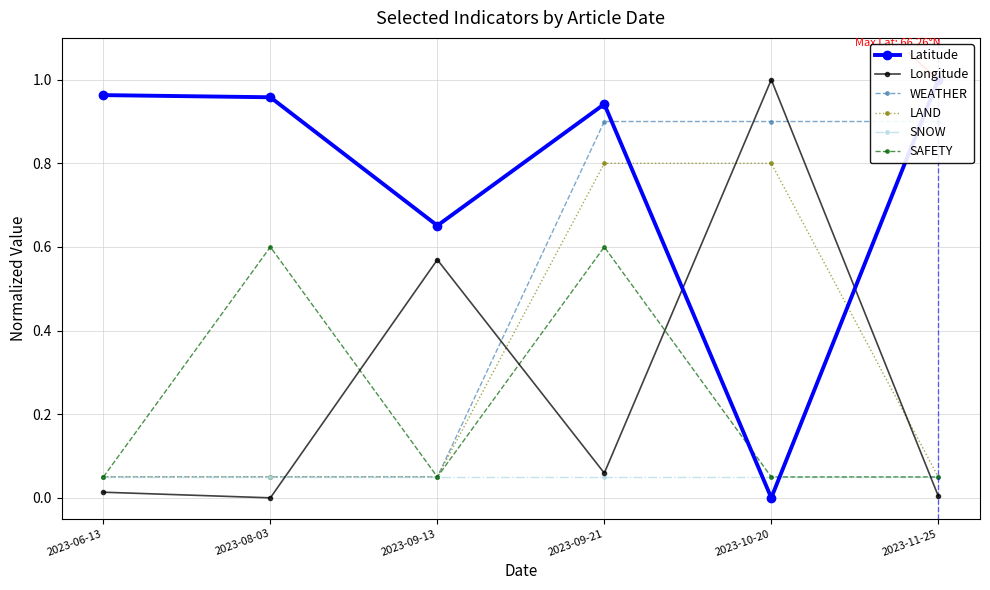

How many lines are shown in the chart?

6